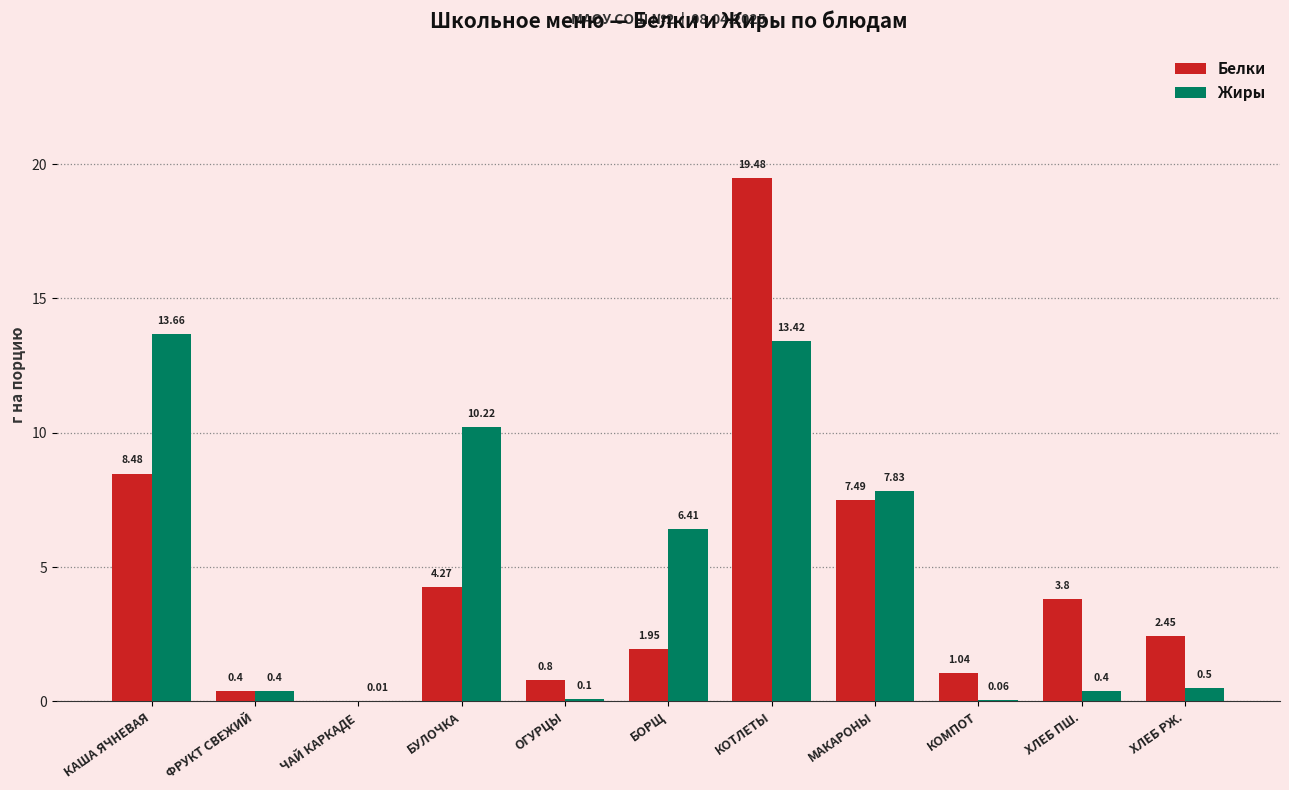

What is the total value across all series at БОРЩ?

8.4